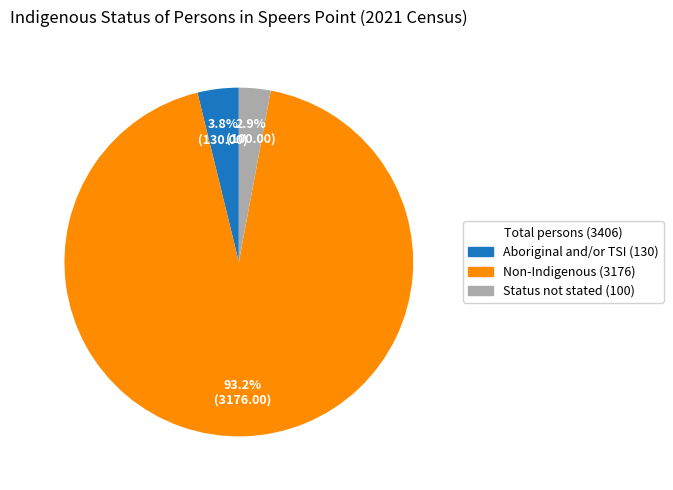

Is there a majority slice in this chart?

Yes